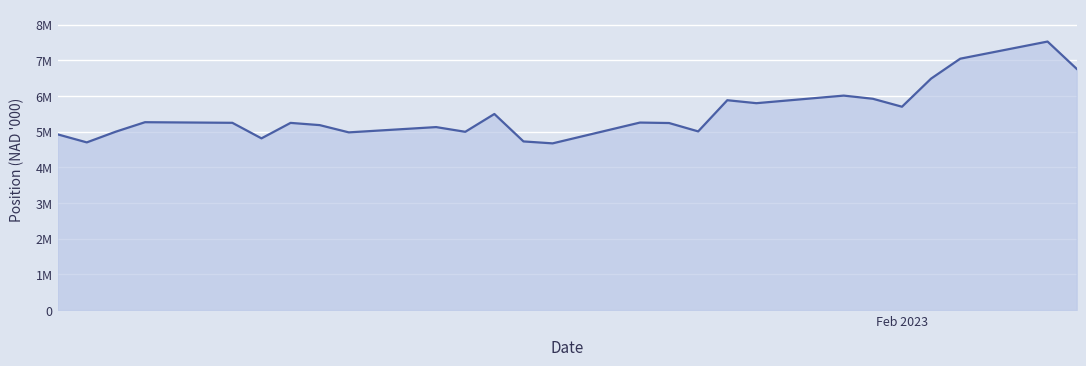

Reading left to right, list all the values displayed in this chart.

4925886.1	4700785.7	5002484.8	5266902.3	5249864.0	4813783.5	5247791.5	5185231.2	4981796.6	5129817.9	4997807.8	5497219.7	4727565.3	4673439.1	5256729.6	5243816.0	5009215.2	5883500.8	5800204.2	6012860.3	5923802.2	5700829.1	6489615.4	7047788.4	7528487.2	6763417.0